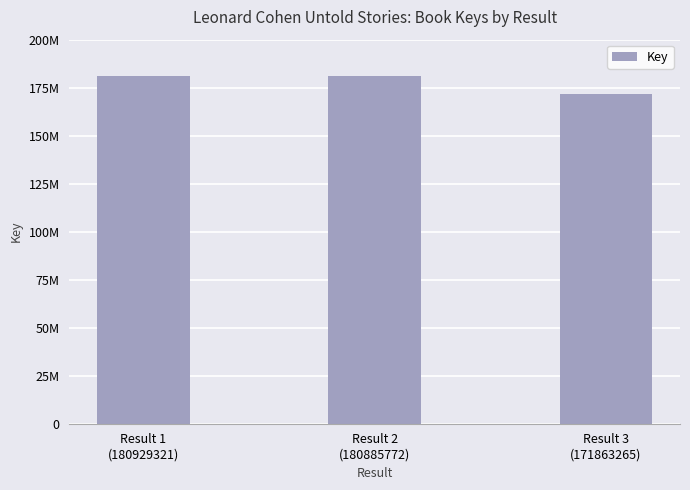

Between Result 3
(171863265) and Result 1
(180929321), which is larger?

Result 1
(180929321)